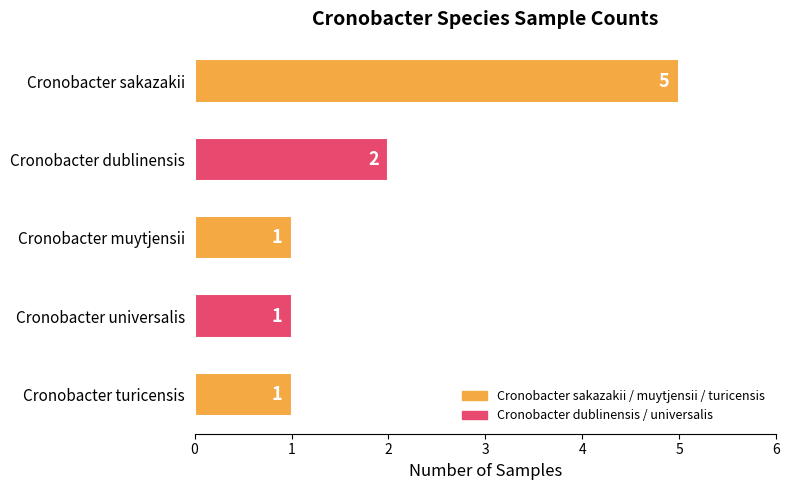

What is the label of the 3rd bar from the bottom?

Cronobacter muytjensii